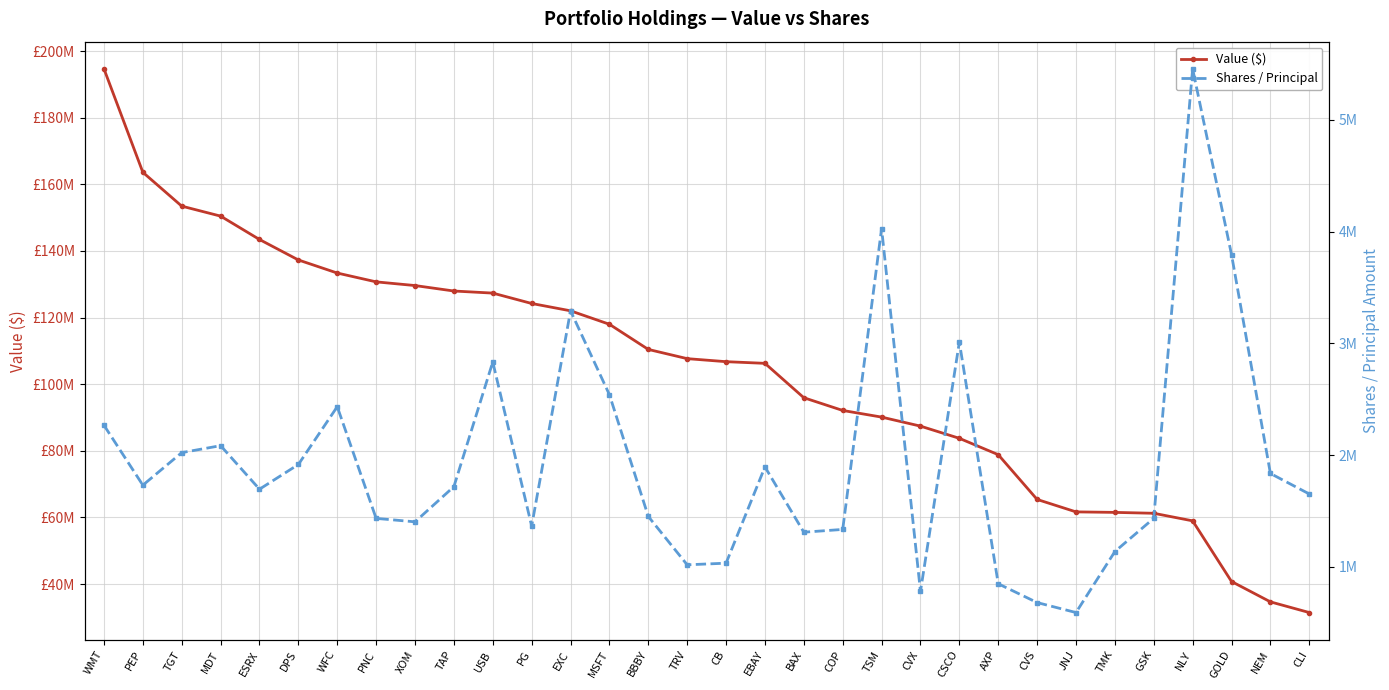

List the series in order of their peak value, lowest first.

Shares / Principal, Value ($)